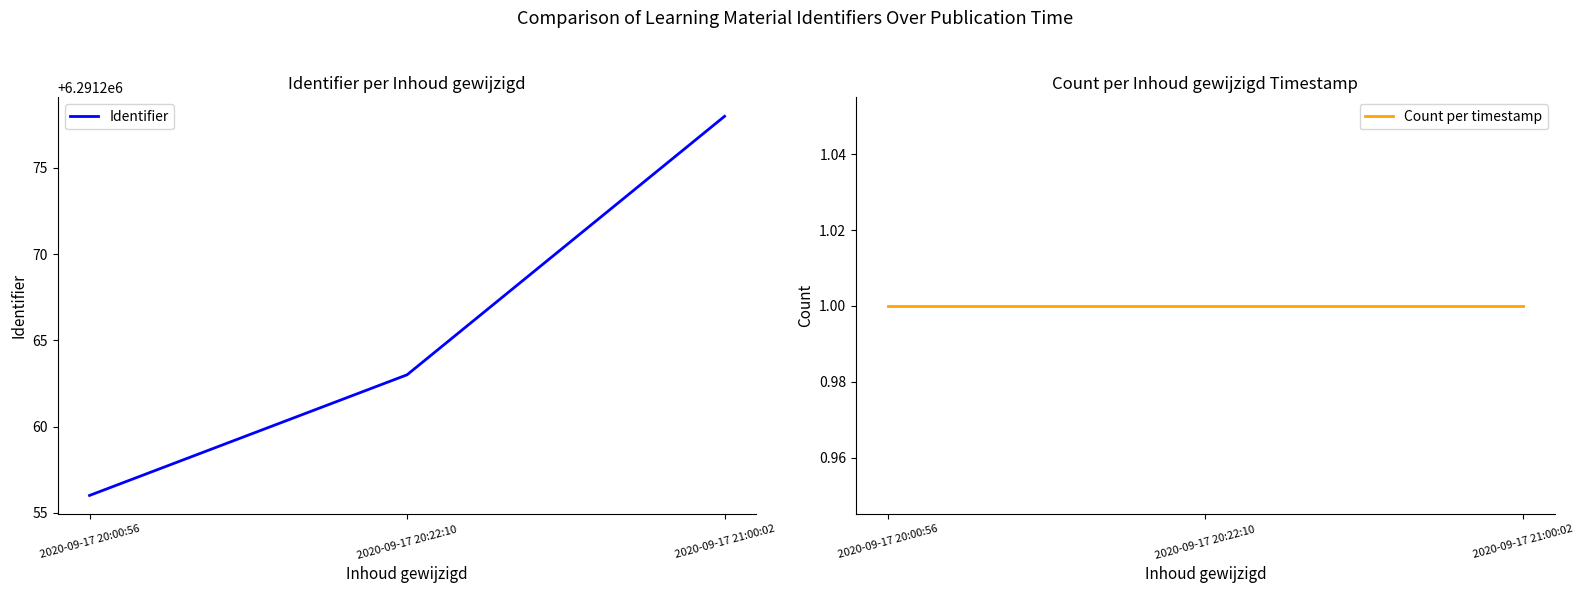

Count the Identifier values in the range 6291256 to 6291278.

3